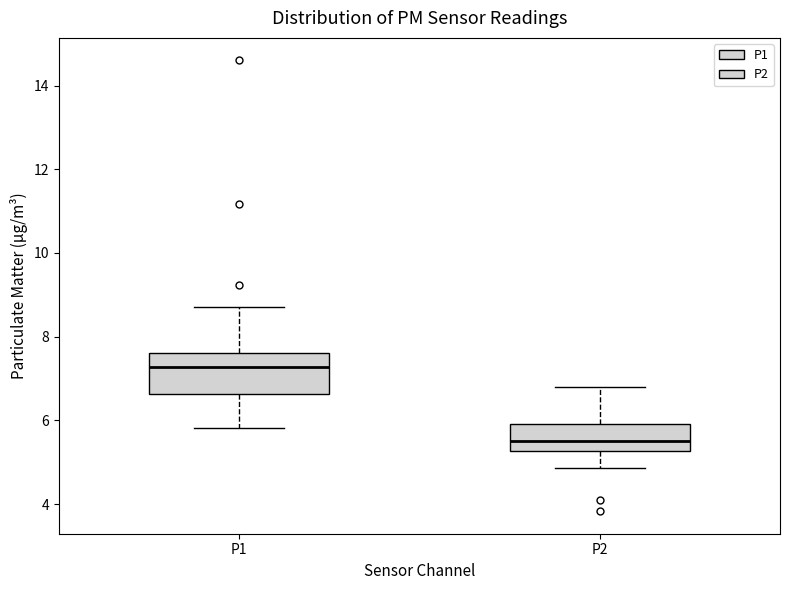

Comparing the boxes themselves (not the whiskers), which one is the tallest?

P1